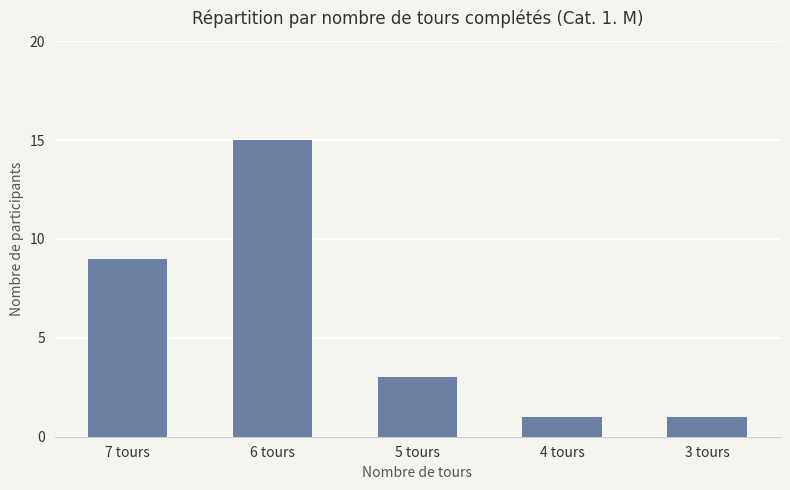

Reading right to left, list all the values displayed in this chart.

1	1	3	15	9